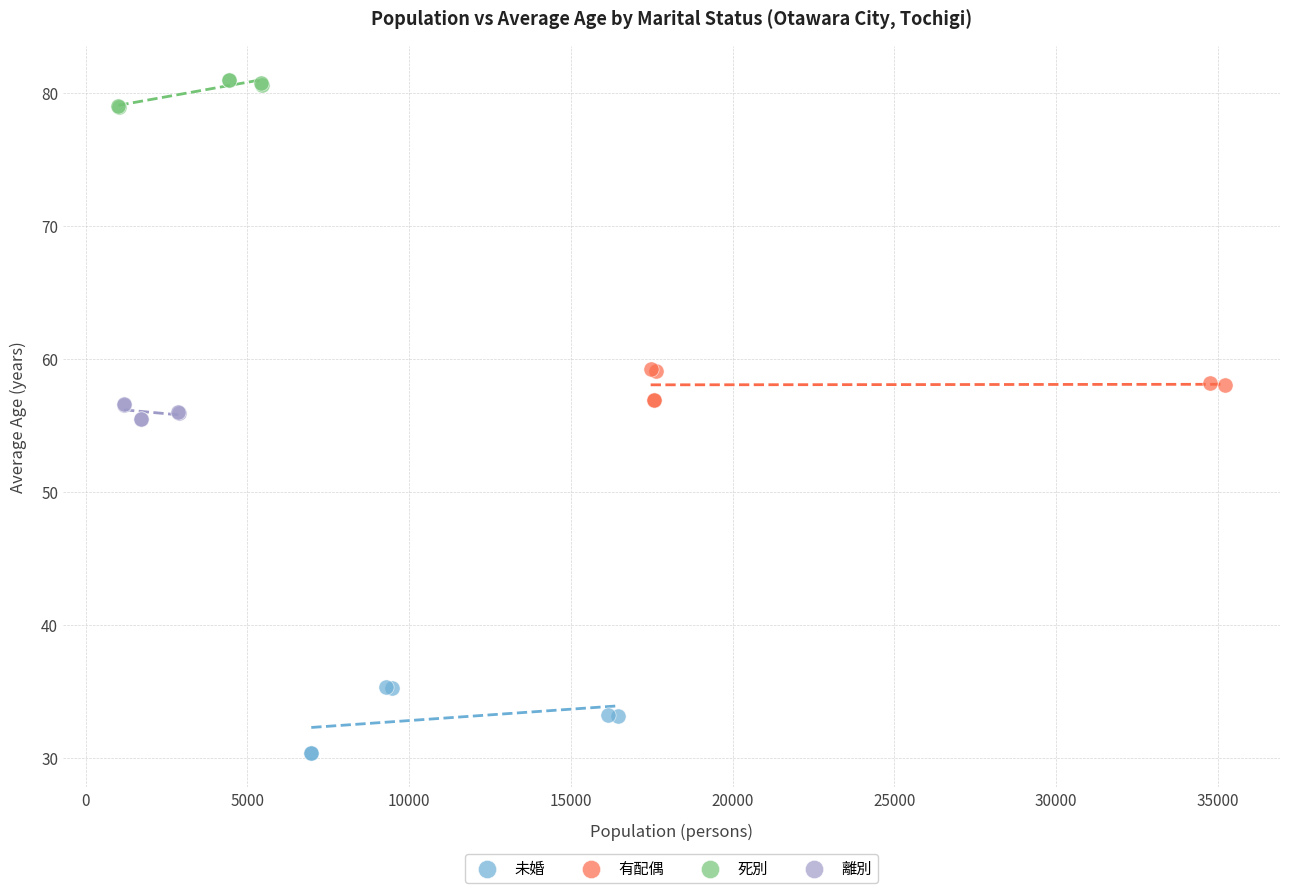

Which series has the largest Y range (max minus min)?

未婚